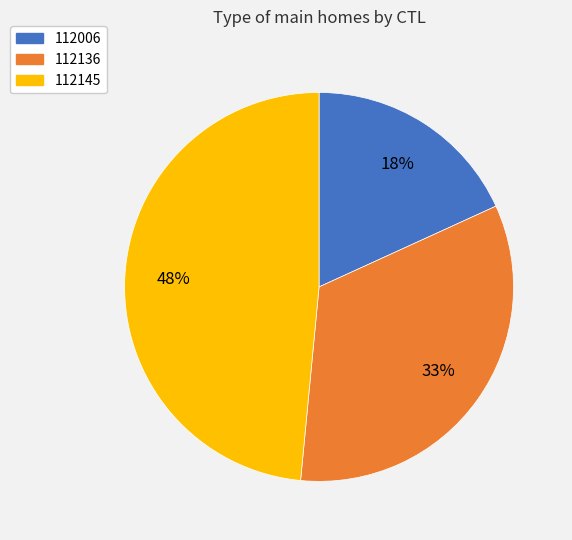

What is the ratio of the value at 112006 to the value at 112145?

0.4